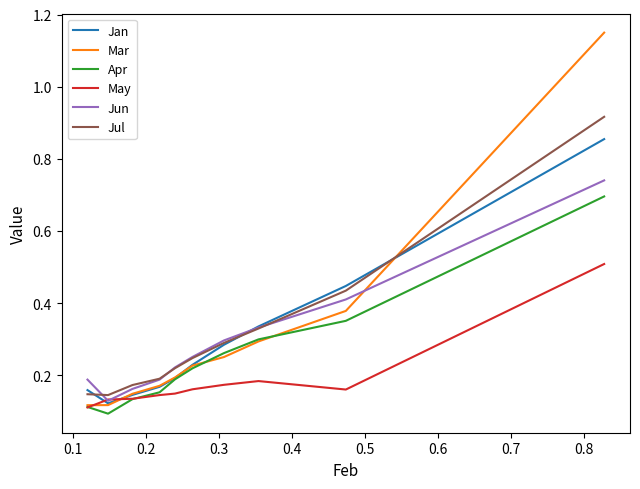

At how many categories does at least one series exceed 1?

1